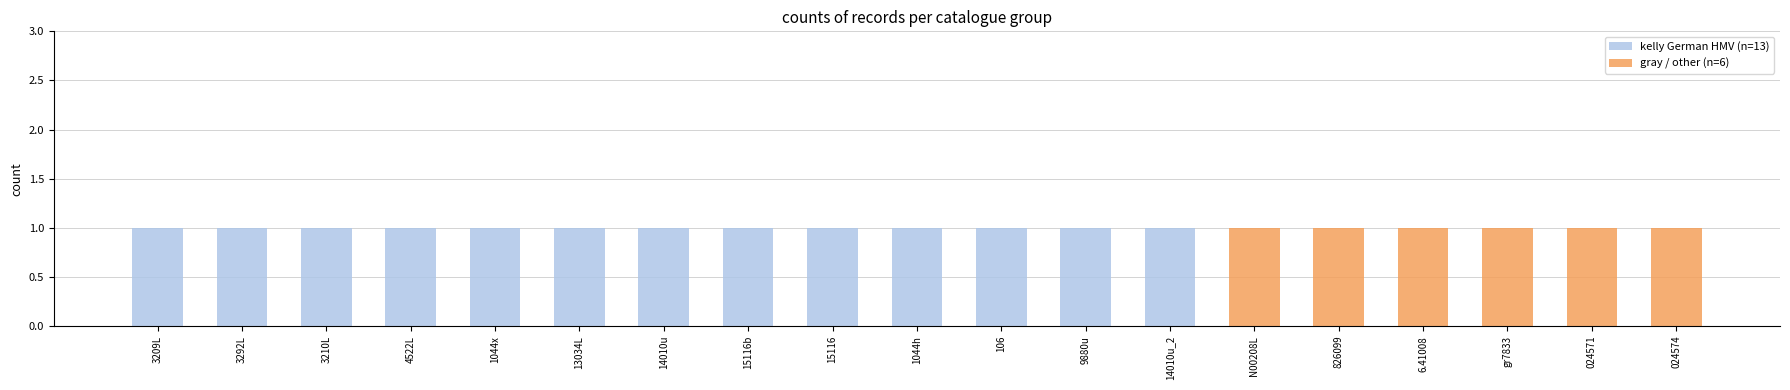

What is the sum of all kelly German HMV (n=13) values?

13